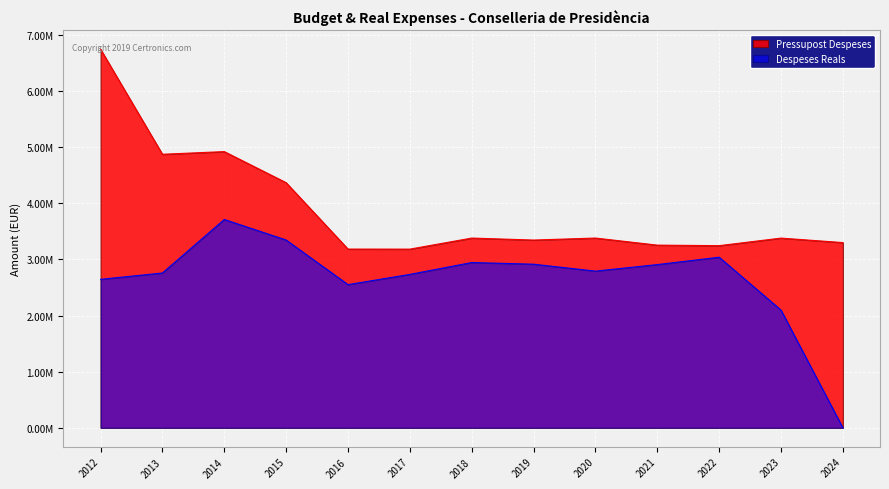

At which category is the sum across all series the highest?

2012